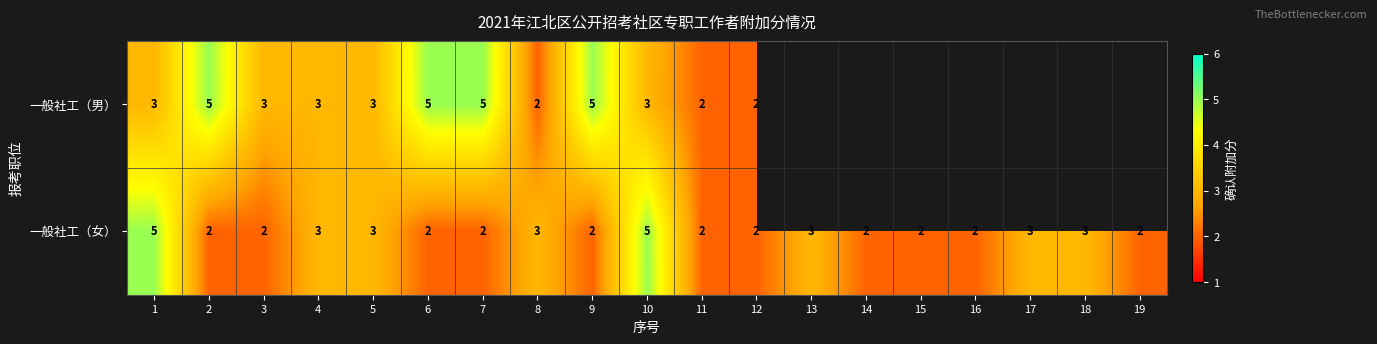

How many 一般社工（女） values are between 2 and 3?

17